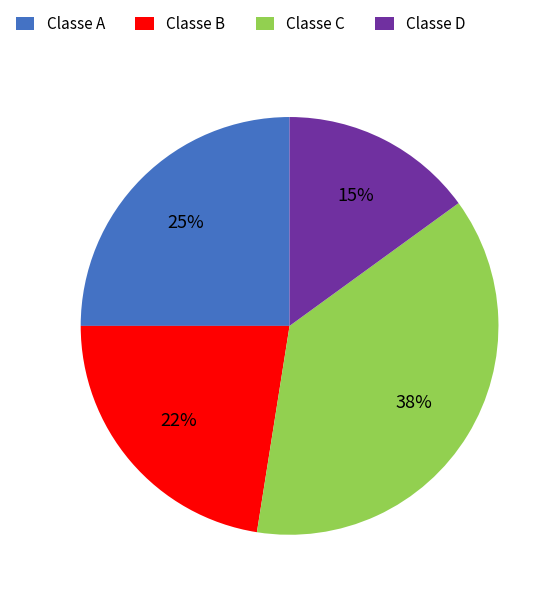

True or false: Classe D accounts for 15% of the total.

True